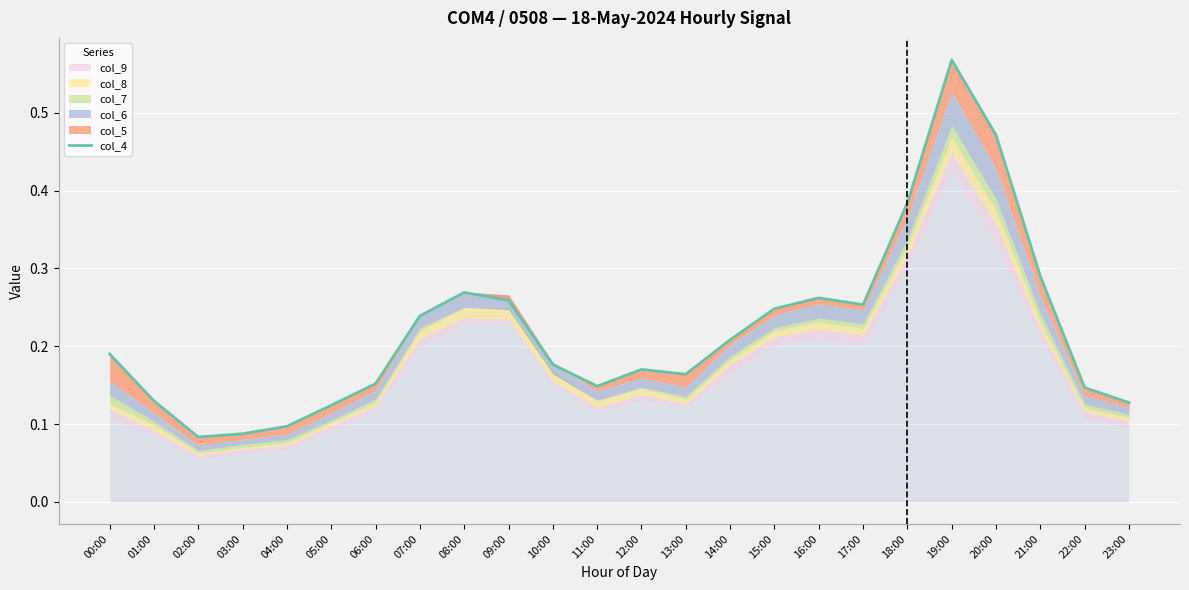

True or false: there are more than 2 points higher than both neighbors.

True